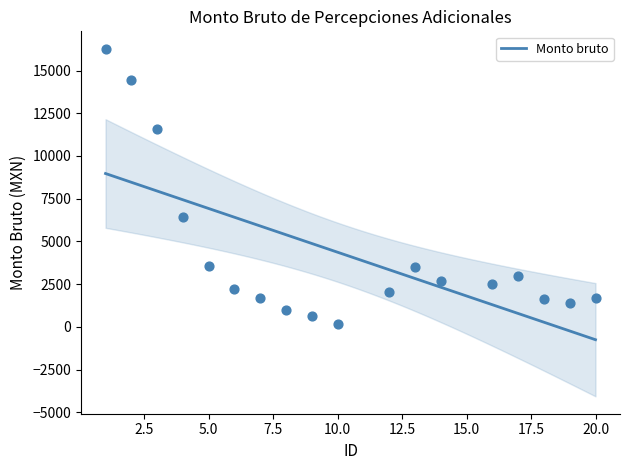

What is the change in value from 4 to 16?

-3929.0